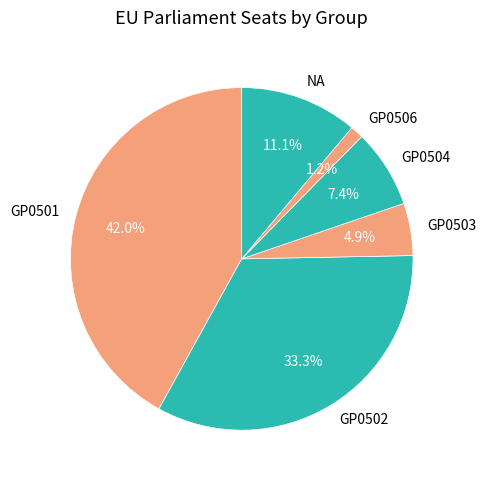

What is the largest slice in the pie chart?

GP0501